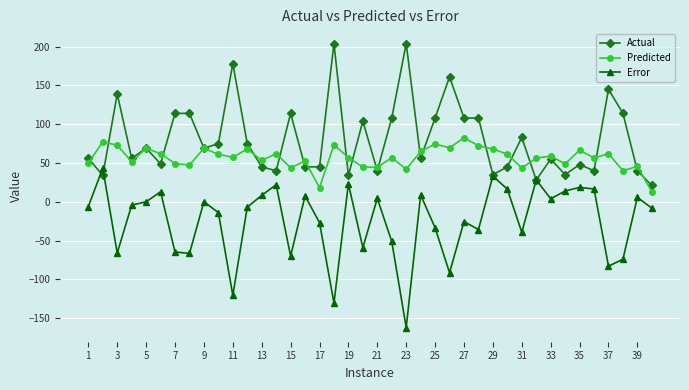

How many lines are shown in the chart?

3